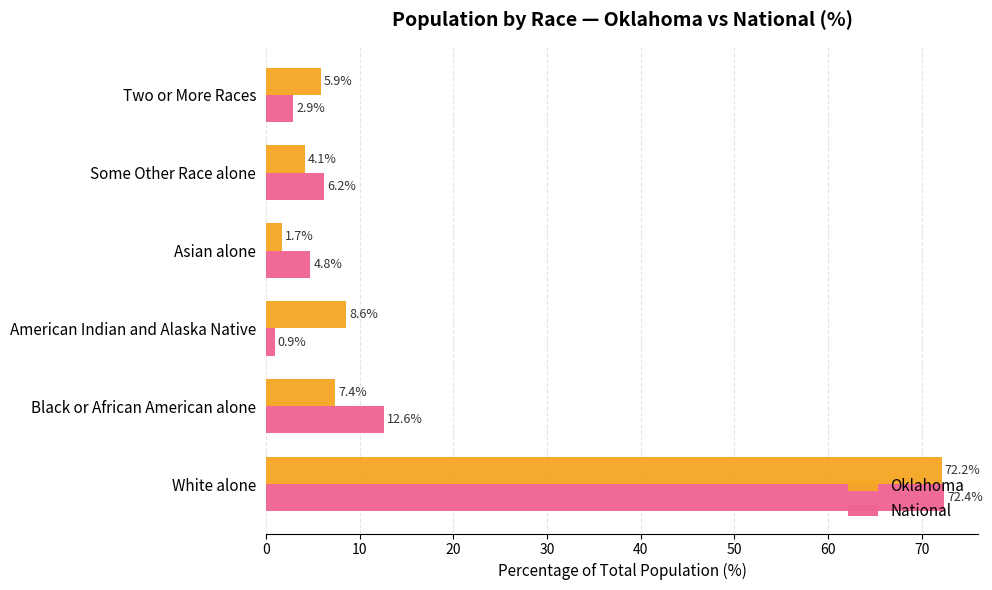

What is the difference between the maximum and minimum values in the Oklahoma series?

70.4